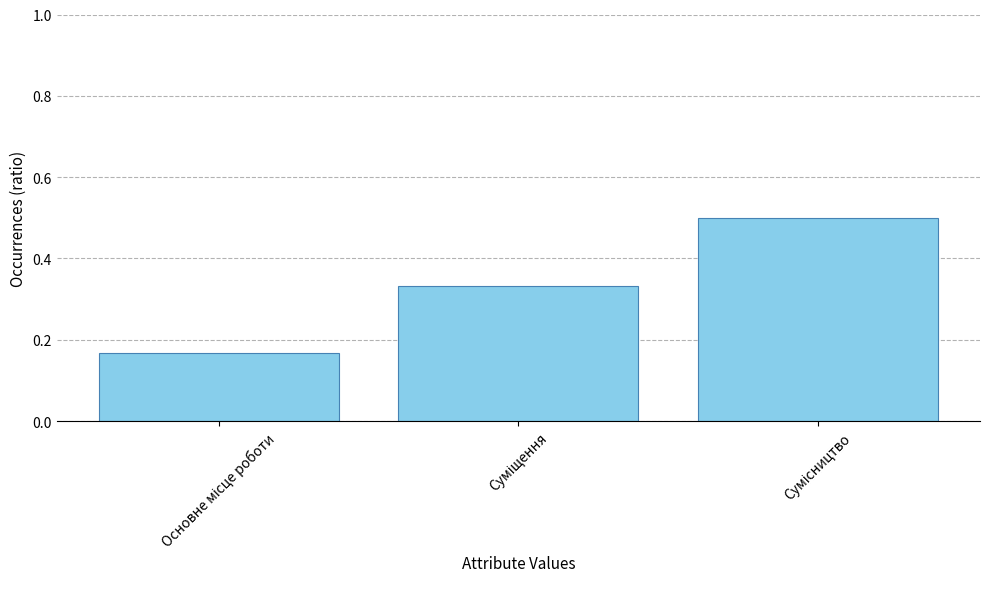

Are the bars grouped side by side (vs. stacked)?

No